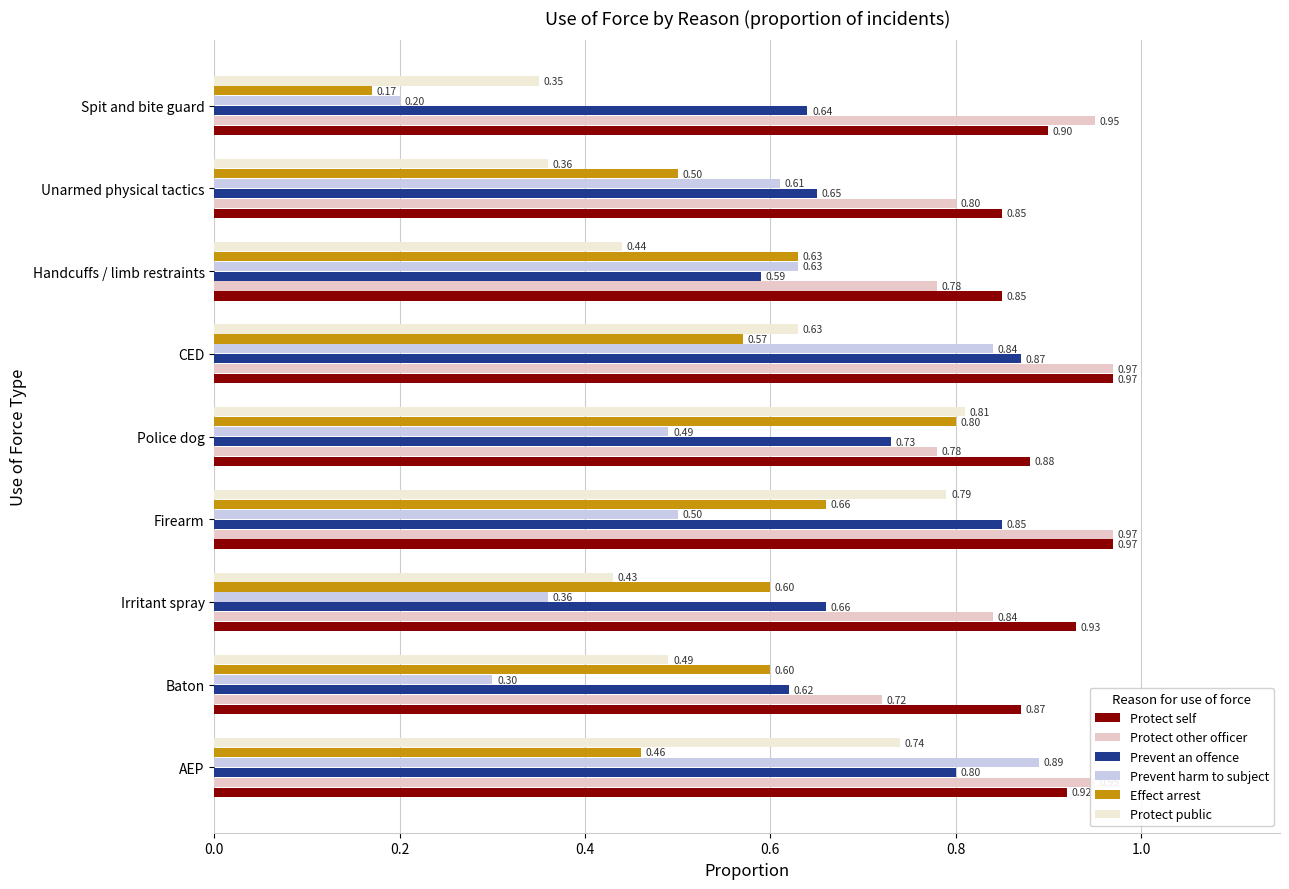

Which category has the lowest value in the Protect other officer series?

Baton